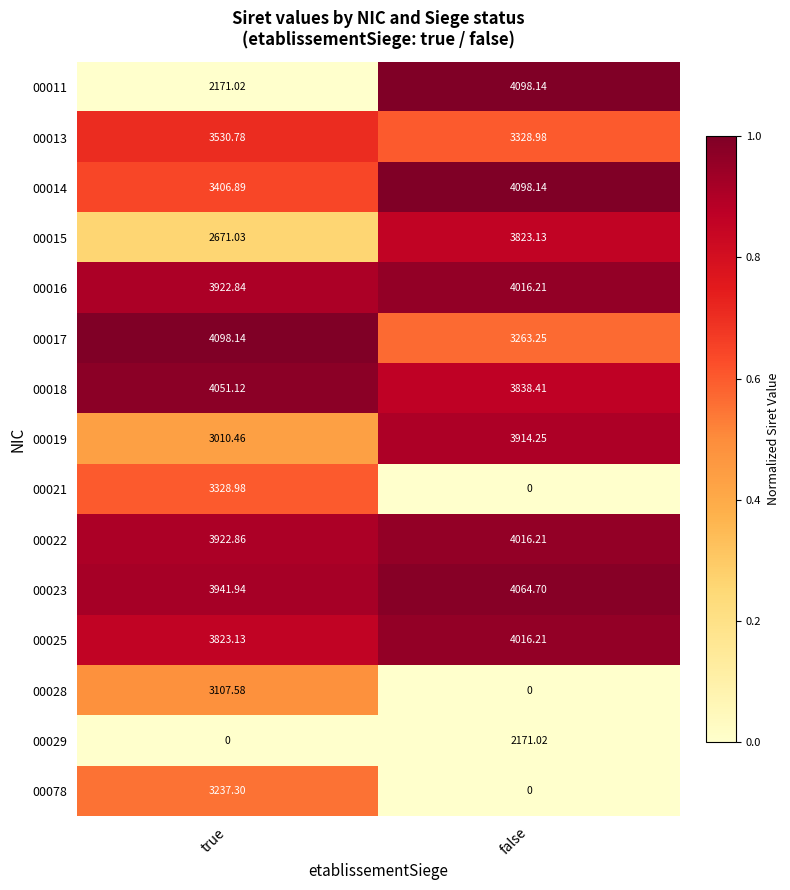

At which label is 00016 closest to 3969?

true